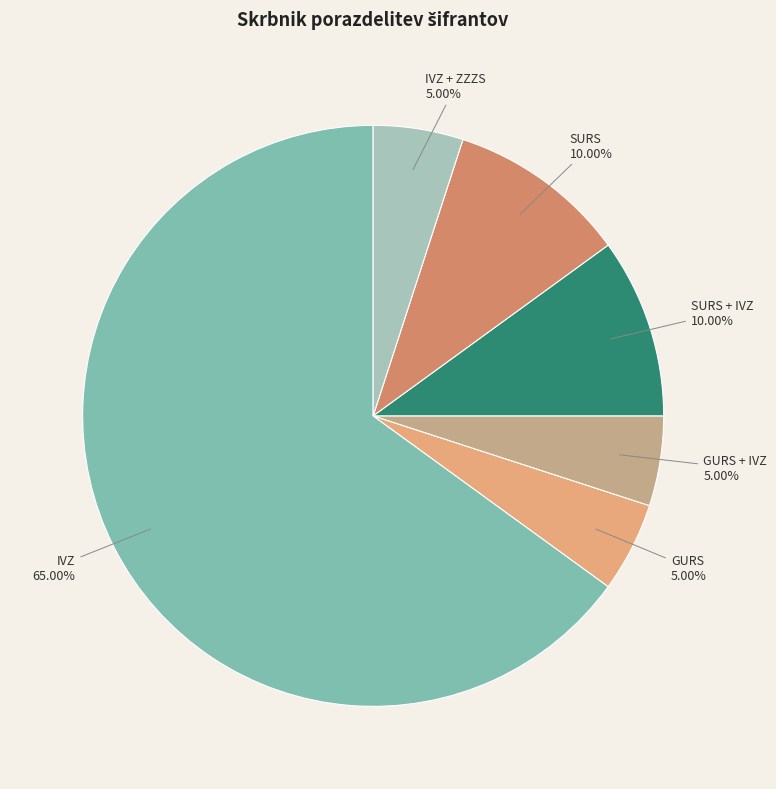

The IVZ slice represents 18% of the pie. True or false?

False